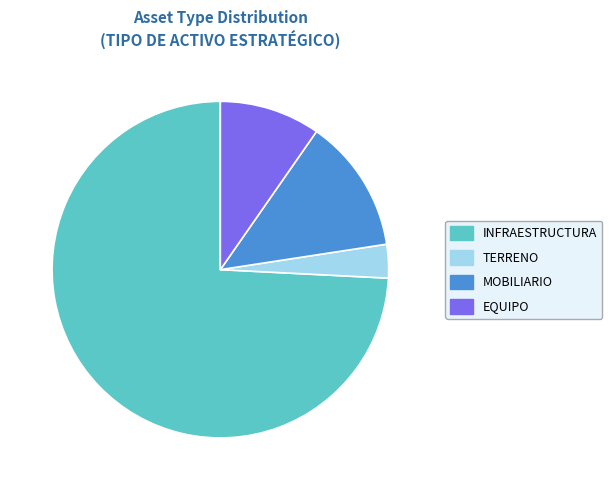

Combined, do TERRENO and MOBILIARIO account for over 50%?

No